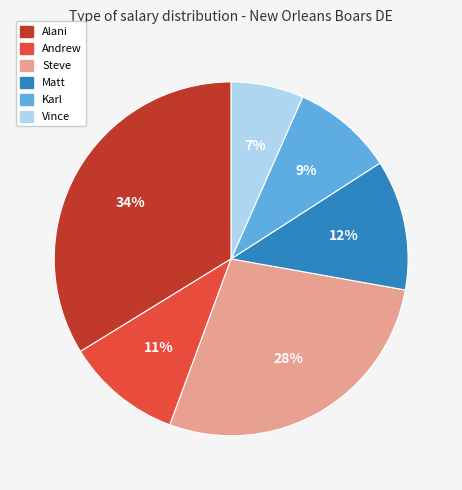

True or false: Steve accounts for 28% of the total.

True